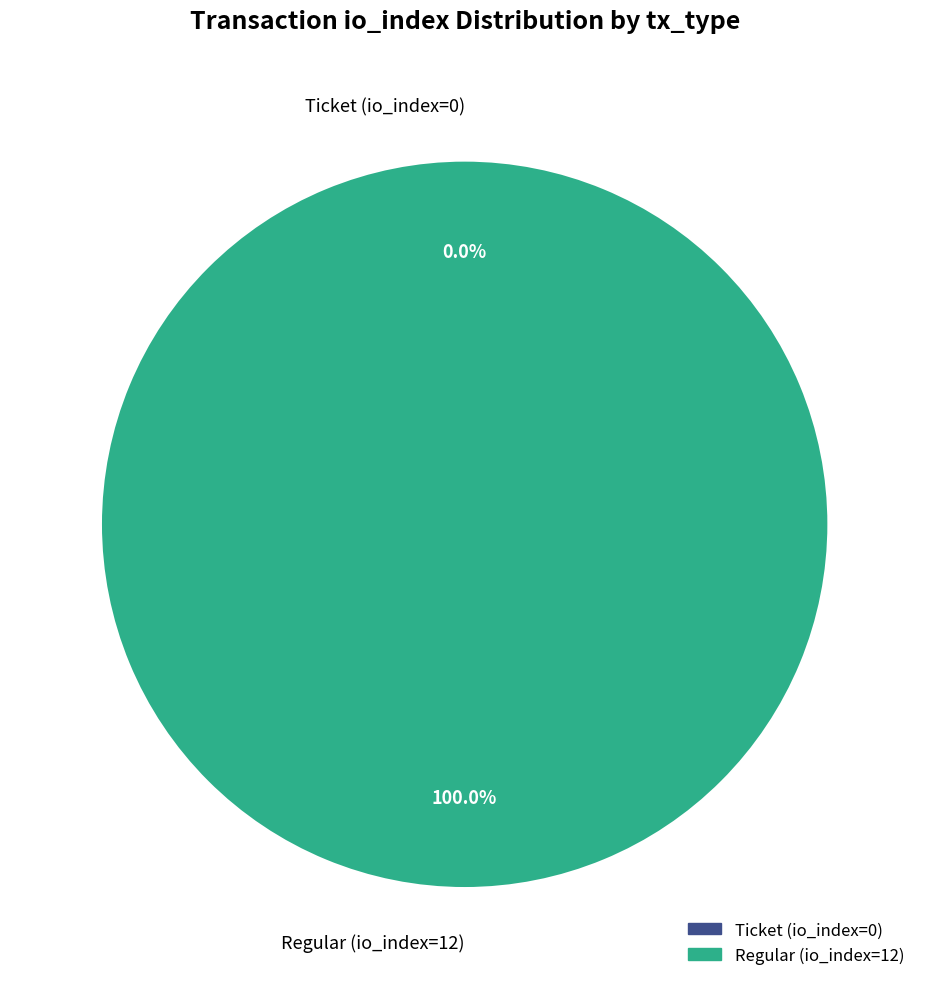

Which category accounts for the majority?

Regular (io_index=12)